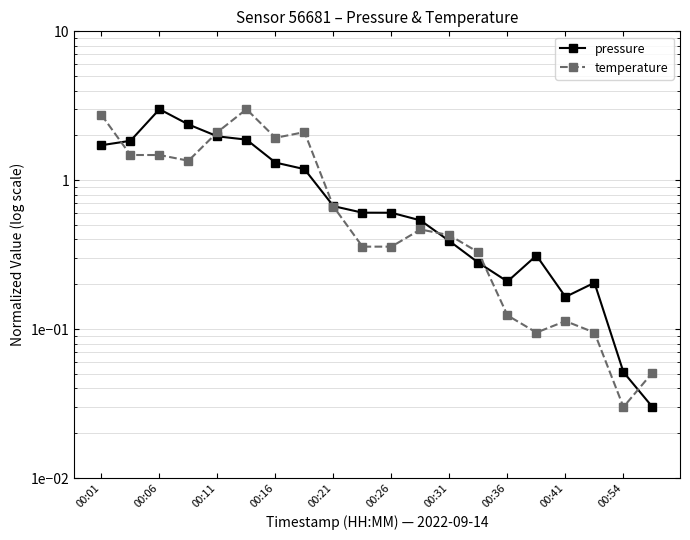

Is it true that temperature equals 1.0 at 00:01?

False